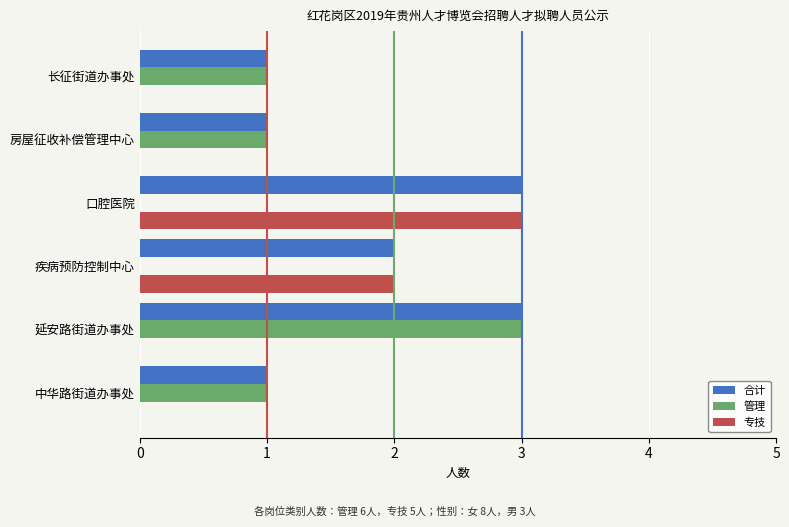

Read the 管理 value at 延安路街道办事处.

3